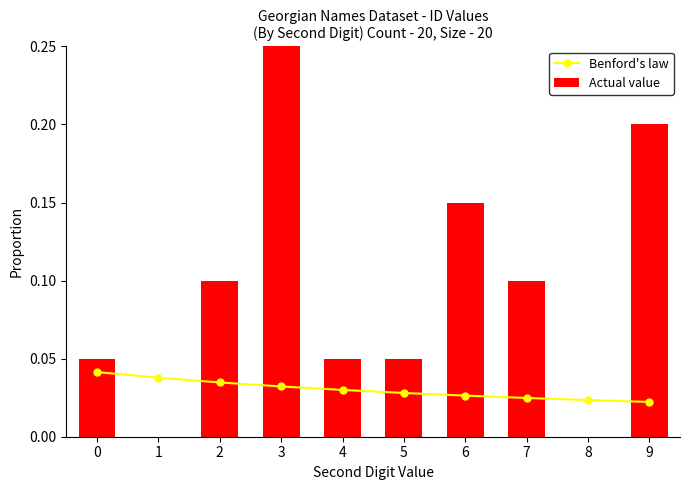

Which category has the lowest value across all series?

1